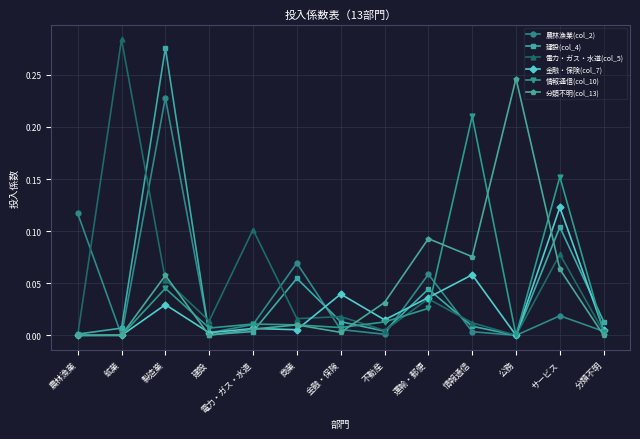

At which category does 金融・保険(col_7) reach its first local peak?

製造業